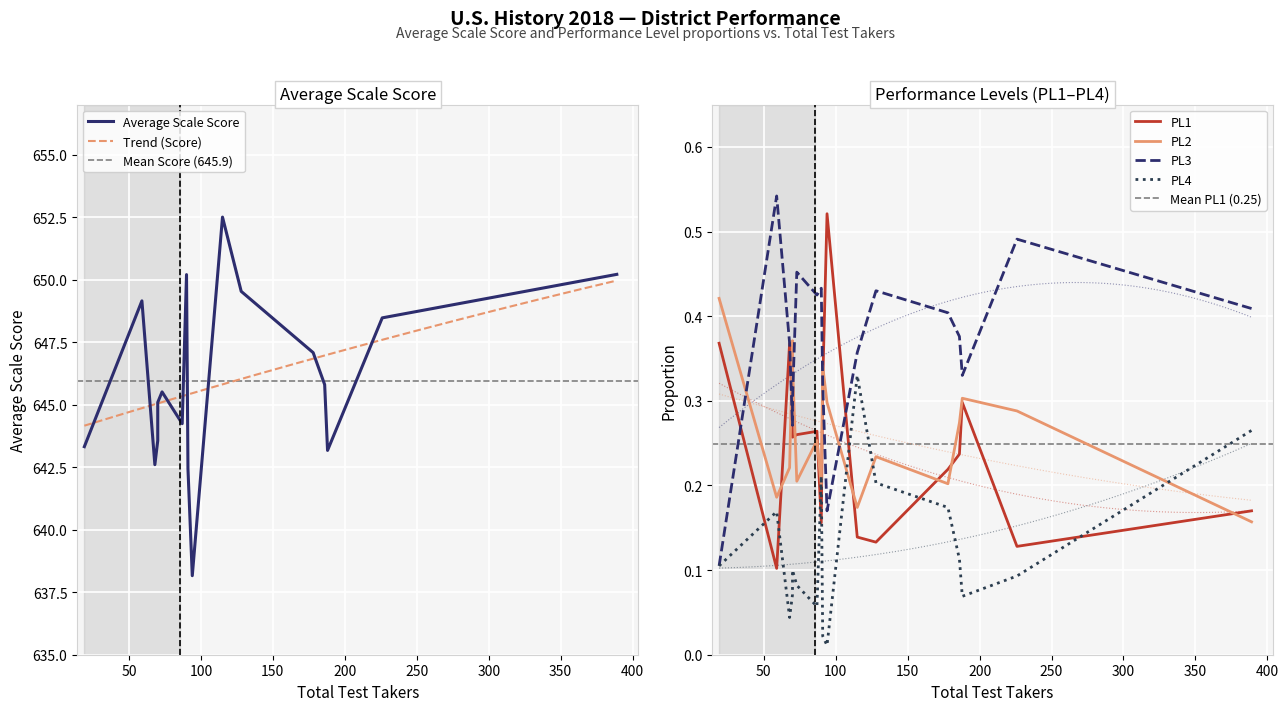

What is the average value of the PL3 series?

0.4